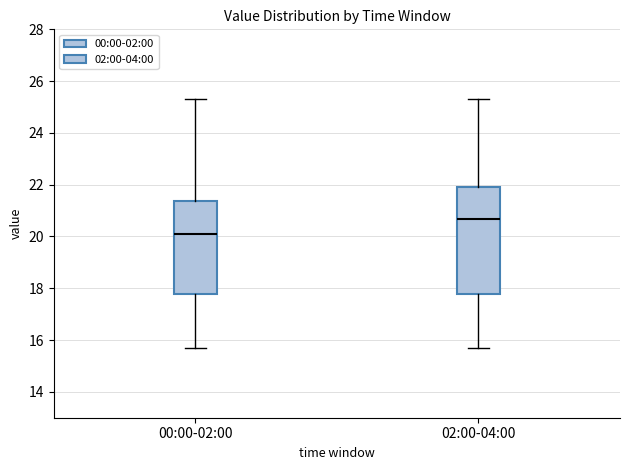

Reading left to right, read every box against the y-axis: the position of its median line, the range the box covers, and the ends of its whiskers. The values are not printed on the chart, so give them approximately, as read against the axis.

00:00-02:00: median 20.0, box 17.8 to 21.4, whiskers 15.8 to 25.4
02:00-04:00: median 20.6, box 17.8 to 22.0, whiskers 15.8 to 25.4